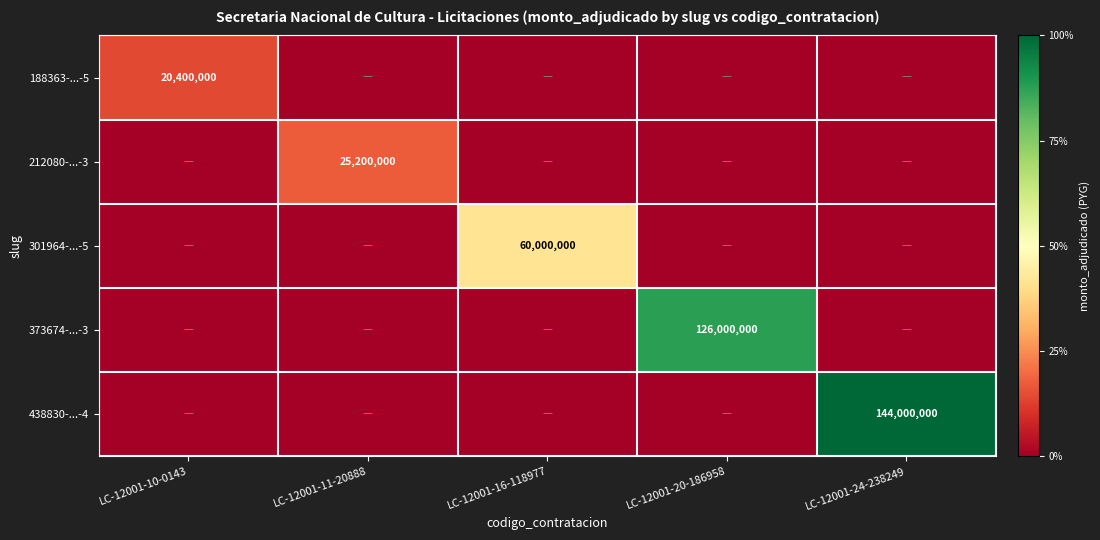

How many distinct data groups are displayed?

5